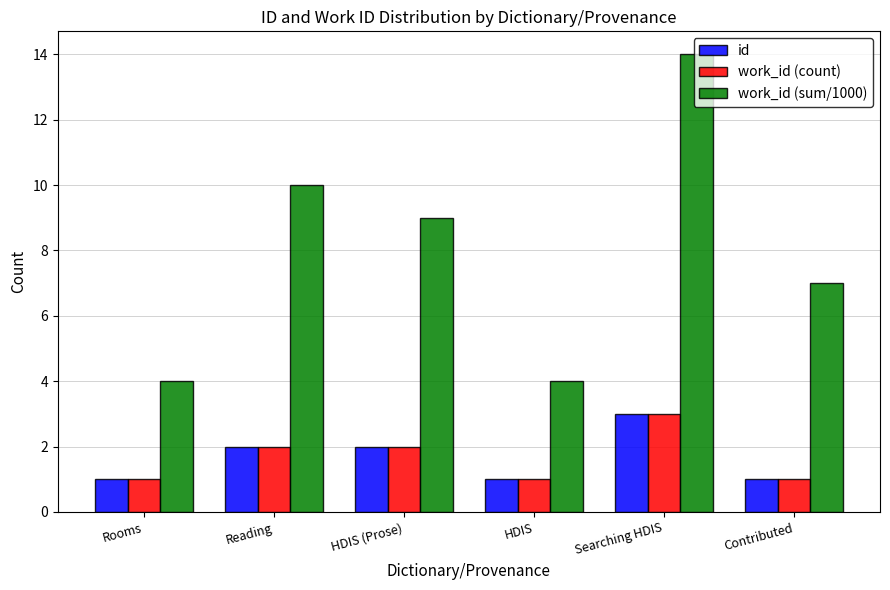

Which series has the widest spread of values?

work_id (sum/1000)